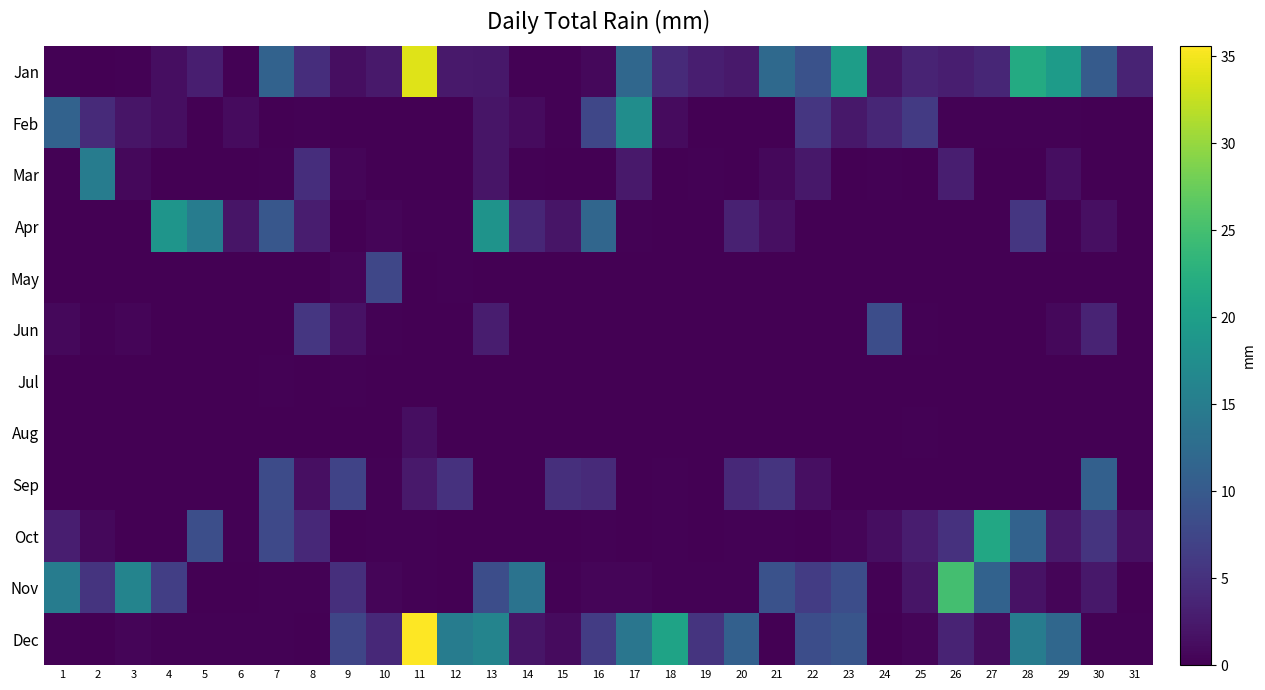

Between 22 and 28, which series saw the biggest shift?

Jan